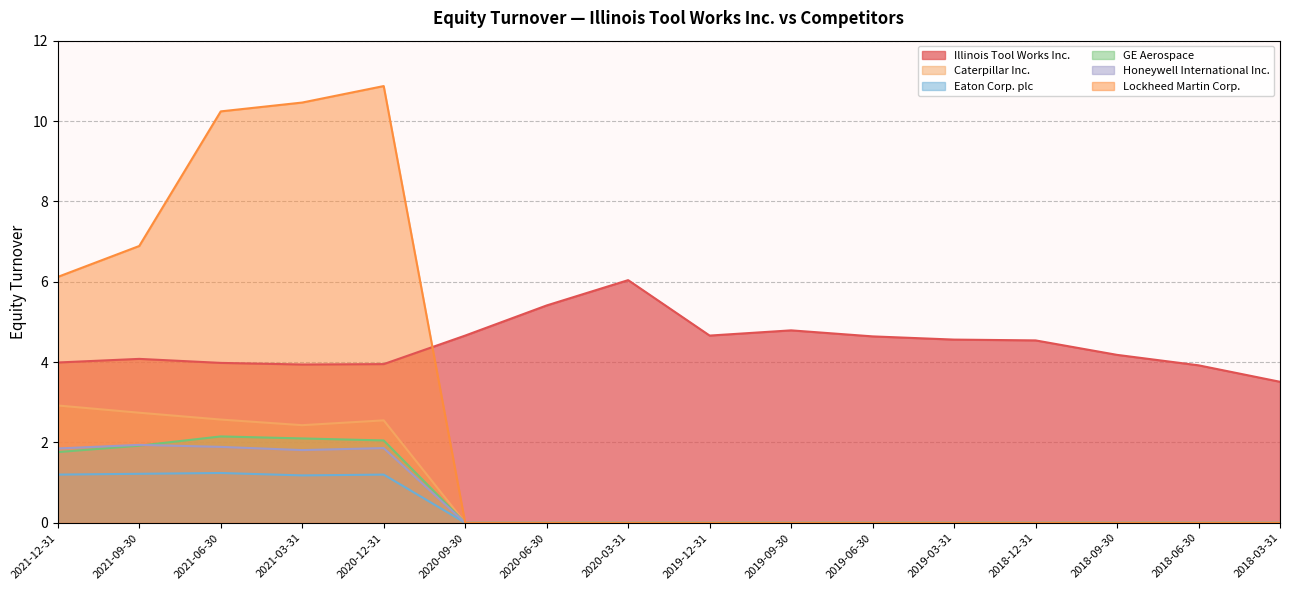

List the series in order of their peak value, highest first.

Lockheed Martin Corp., Illinois Tool Works Inc., Caterpillar Inc., GE Aerospace, Honeywell International Inc., Eaton Corp. plc